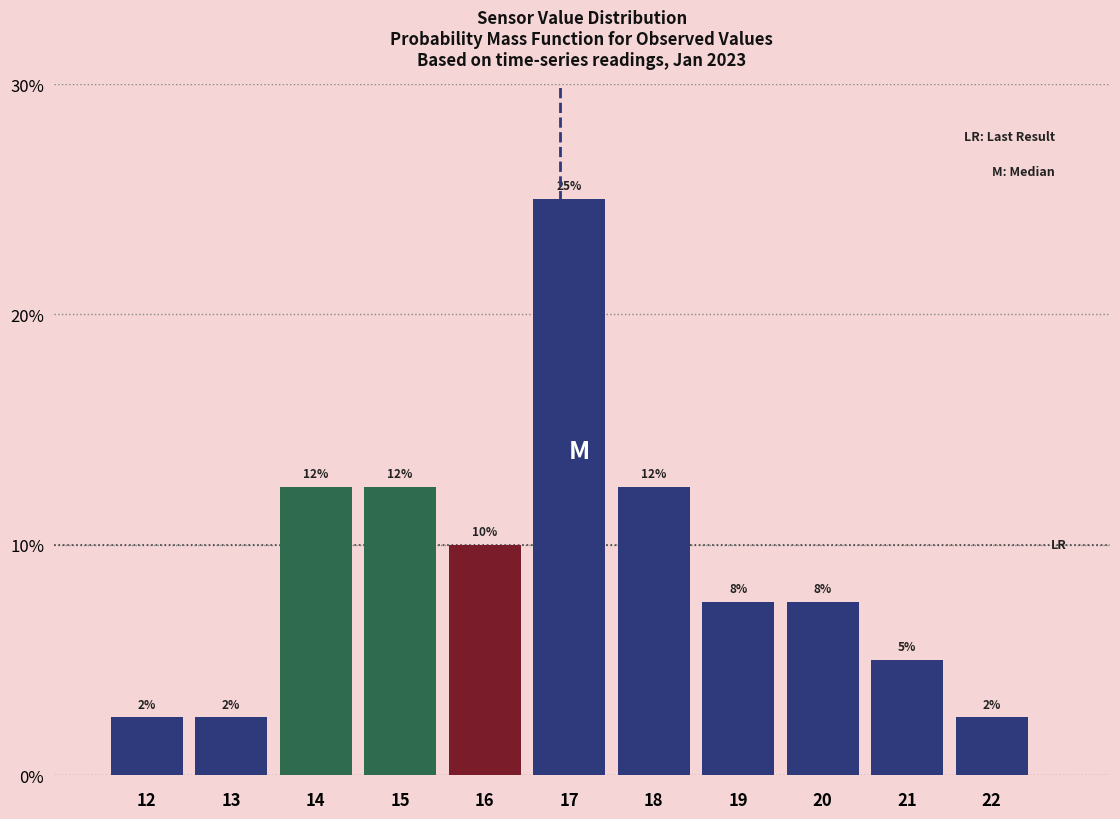

Are the bars horizontal?

No